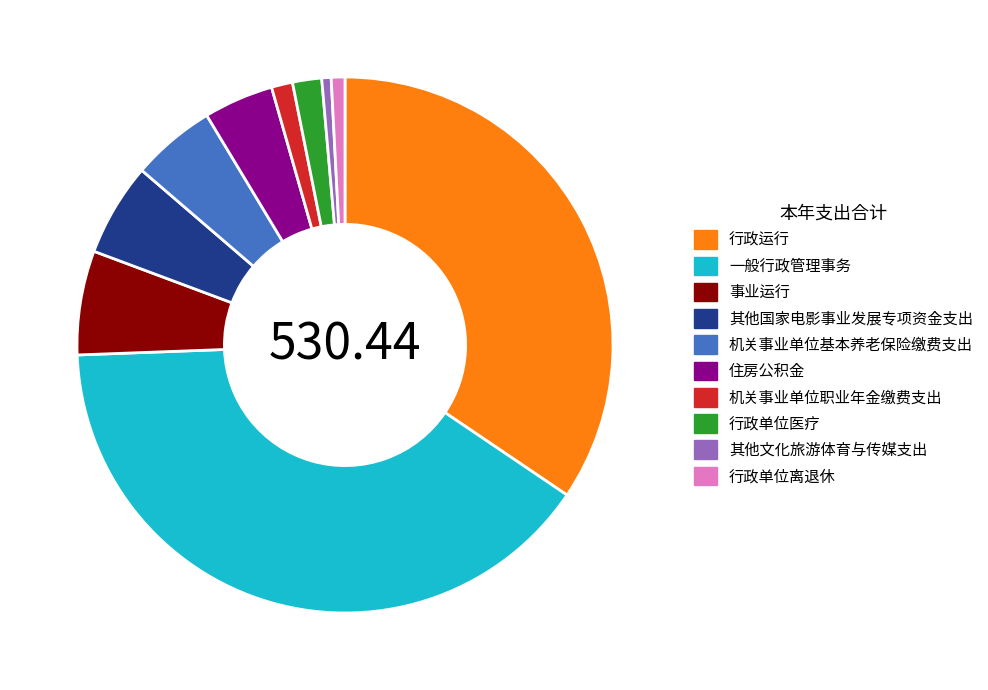

Which has a higher value, 一般行政管理事务 or 机关事业单位基本养老保险缴费支出?

一般行政管理事务